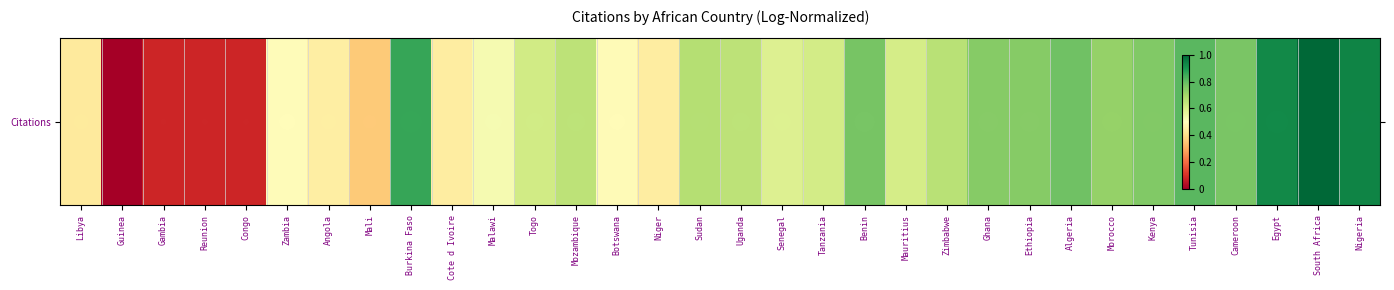

What is the difference between the maximum and minimum values?

1.0